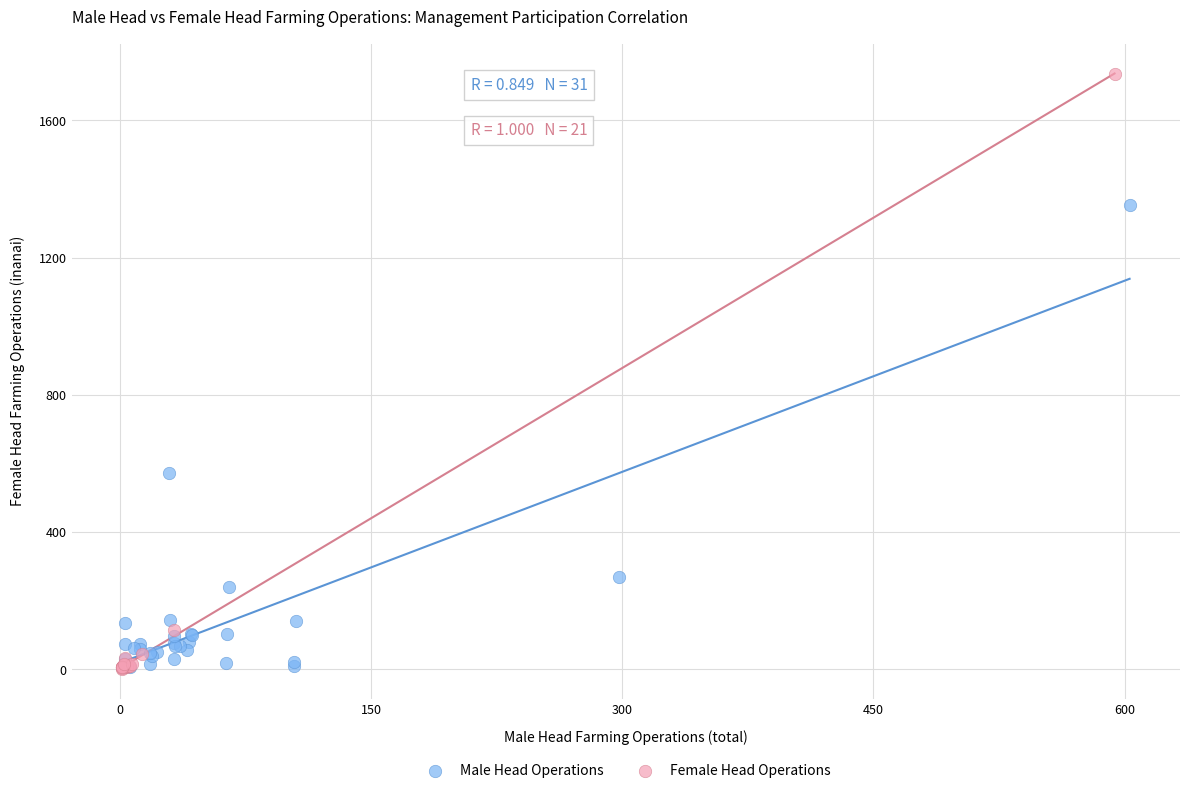

Which series reaches the maximum Y coordinate?

Female Head Operations